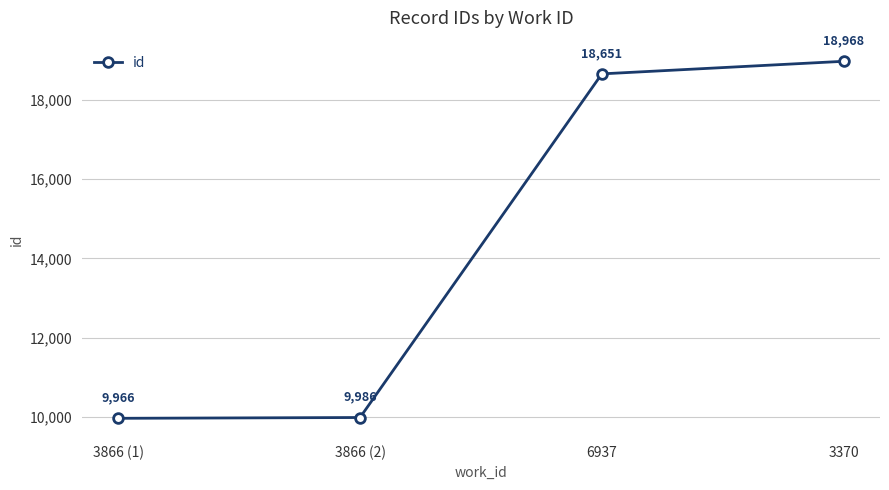

Reading left to right, transcribe all the data shown in this chart.

9966	9986	18651	18968